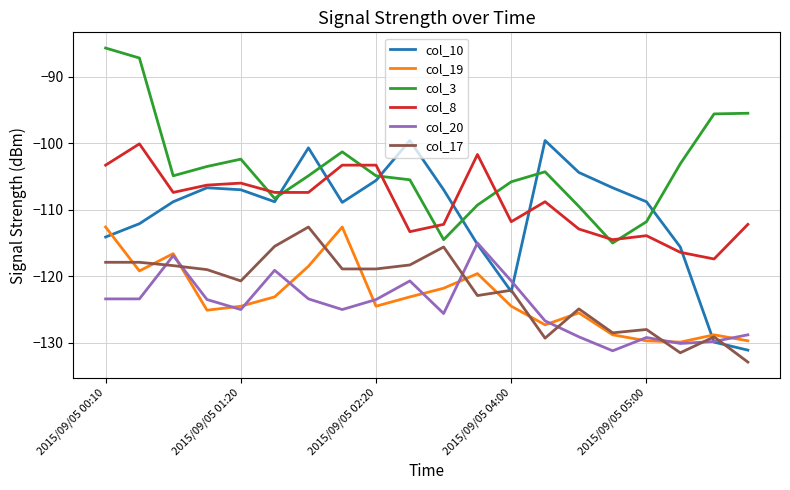

Is this an area chart (filled region under the line)?

No